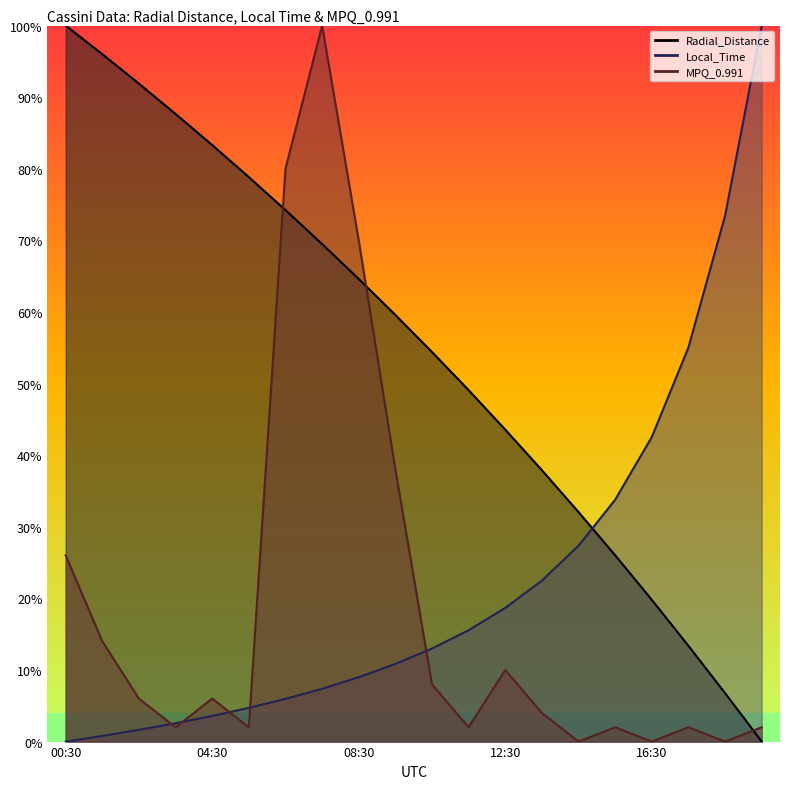

The value of Radial_Distance at 2008-160T10:30 is 54.4. True or false?

True